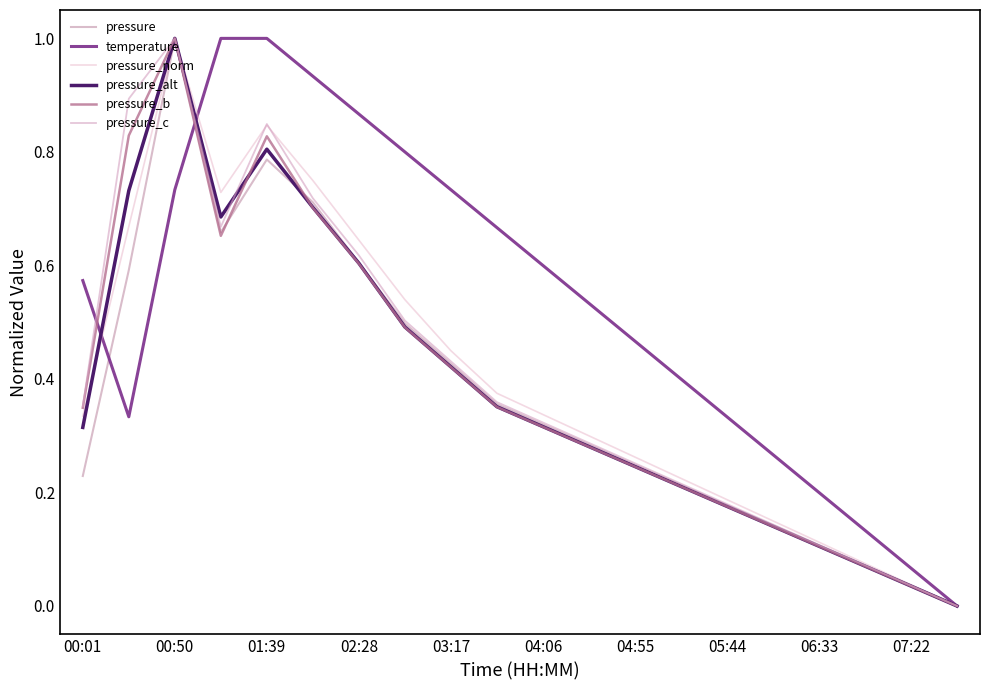

What is the value of the temperature point at the 9th from the left?

0.7